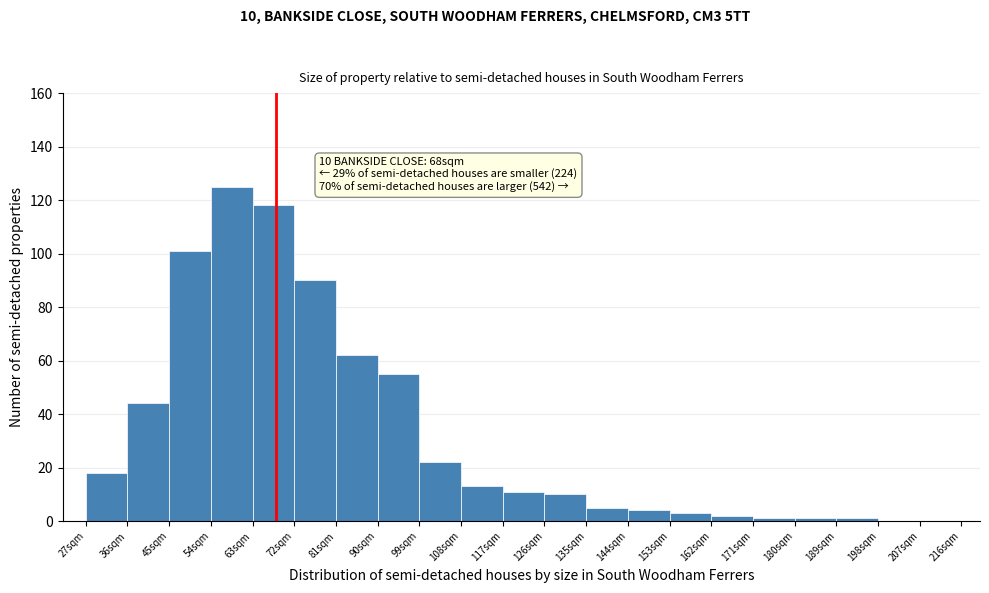

Over which range of the x-axis is the bar tallest?

54 to 63